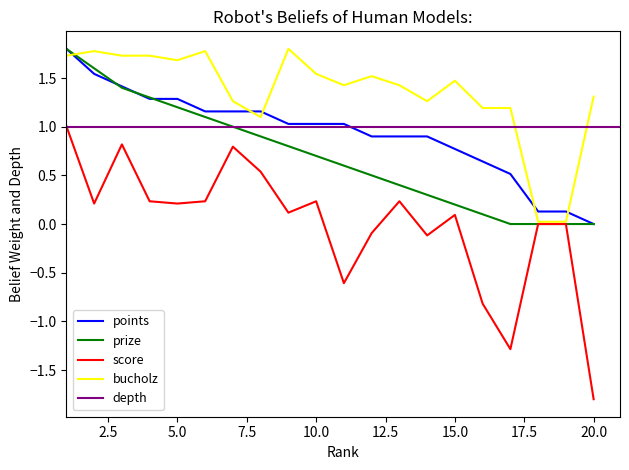

What is the difference between the second highest and minimum values in the Prize series?

1.6